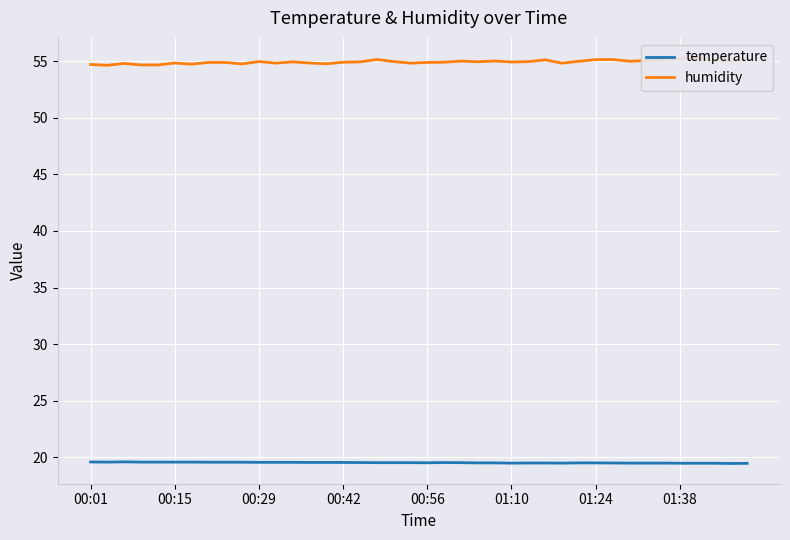

Which series has the largest total across all categories?

humidity